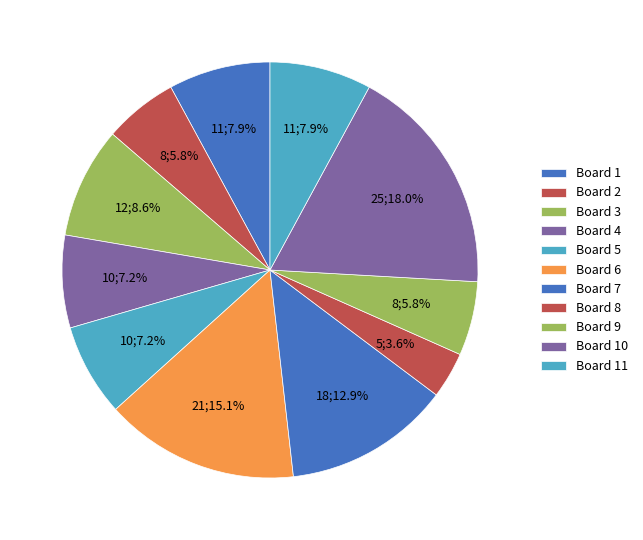

How many segments does this pie chart have?

11